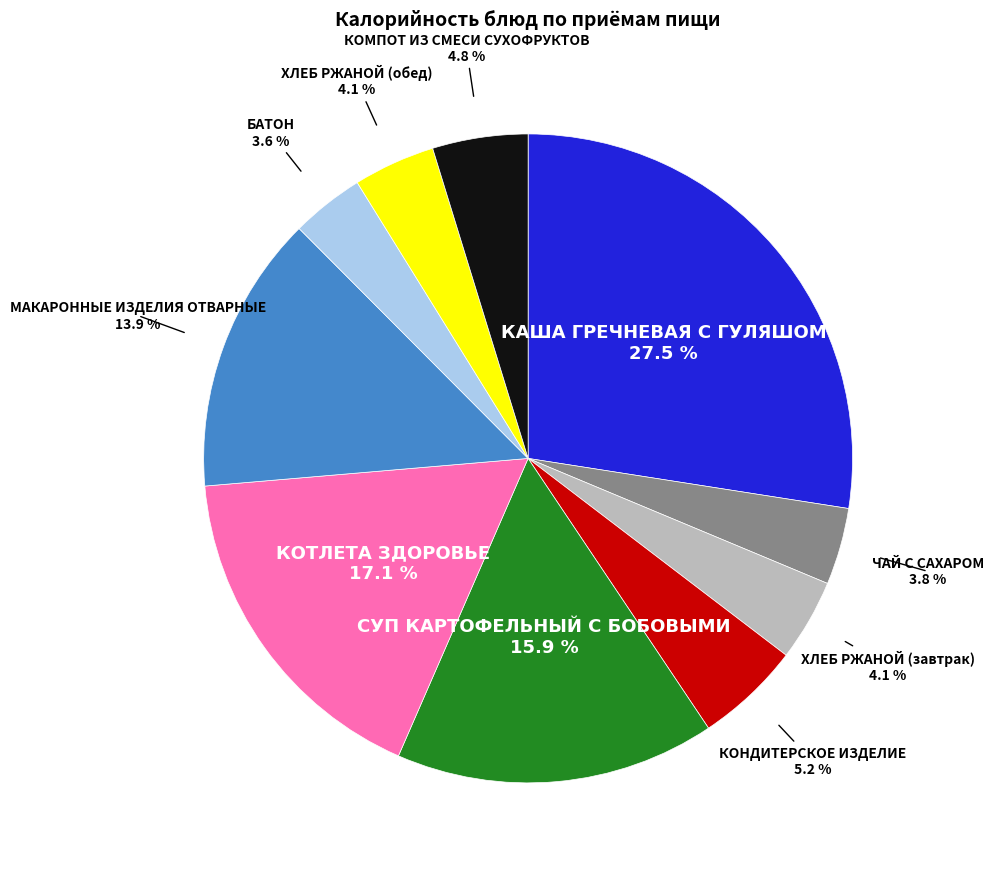

Is there any slice that represents more than half of the pie?

No